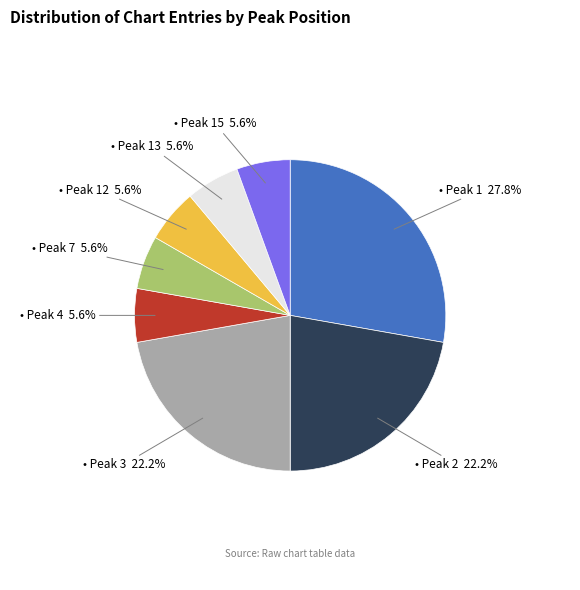

Is there a majority slice in this chart?

No